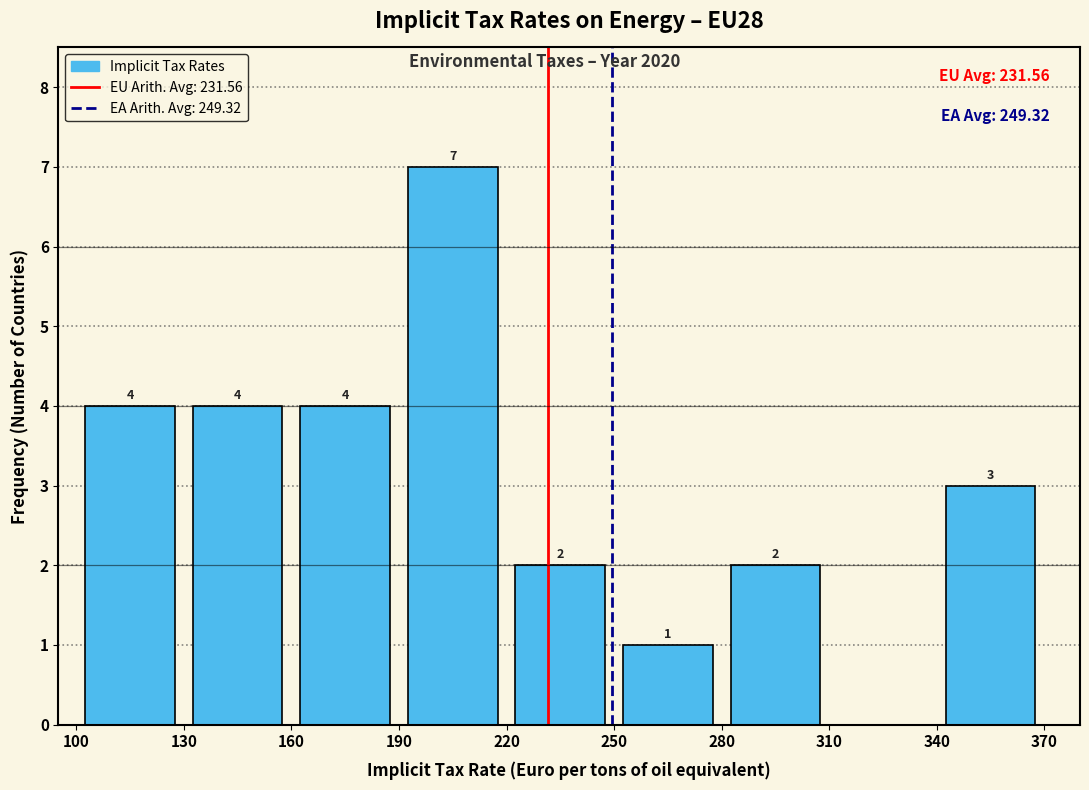

Which range on the x-axis has the tallest bar?

190 to 220